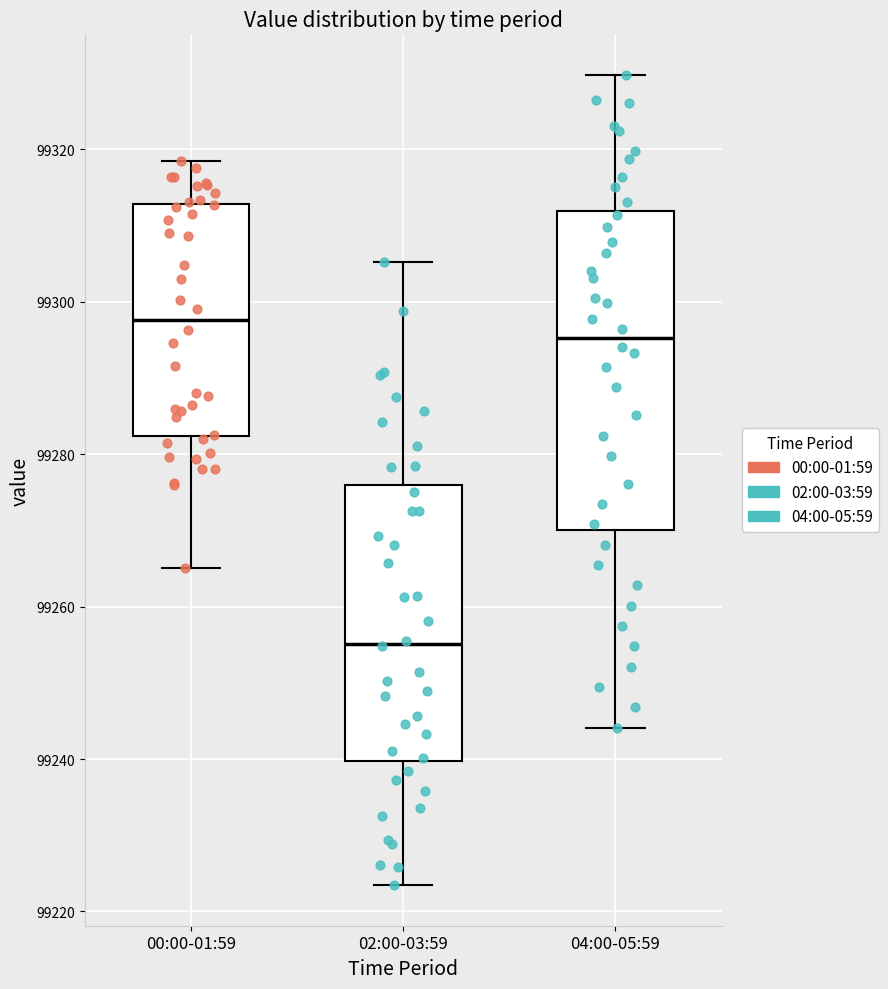

Reading left to right, transcribe this box plot: for each box, give where its median line is, the range the box spans, and where its two whiskers end, as read against the y-axis. The values are not printed on the chart, so give them approximately, as read against the axis.

00:00-01:59: median 99298, box 99282 to 99312, whiskers 99266 to 99318
02:00-03:59: median 99256, box 99240 to 99276, whiskers 99224 to 99306
04:00-05:59: median 99296, box 99270 to 99312, whiskers 99244 to 99330